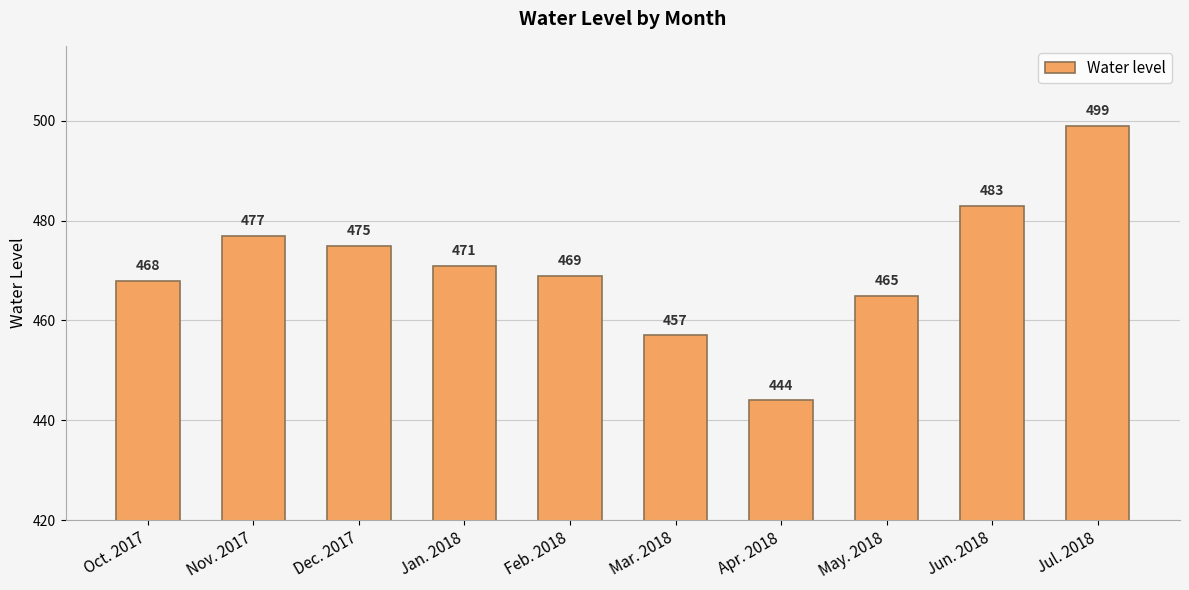

What is the difference between the maximum and minimum values?

55